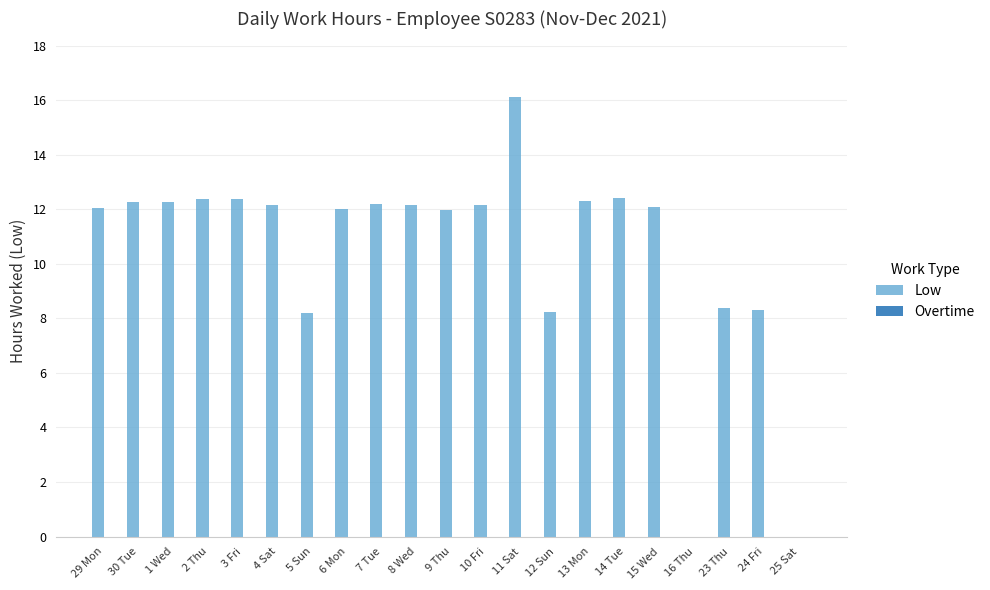

What is the sum of all values?

220.0